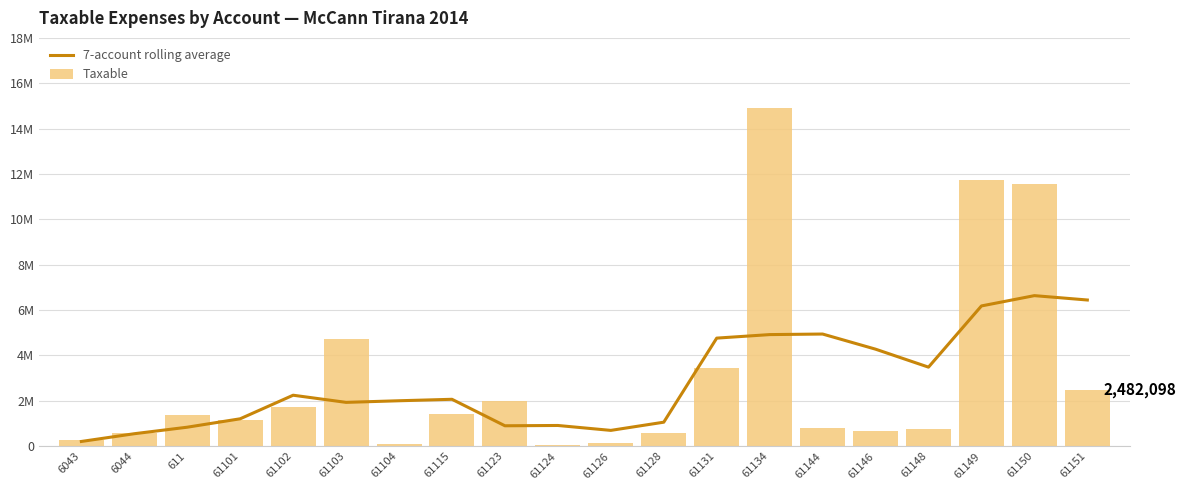

Between 61134 and 61128, which is larger?

61134